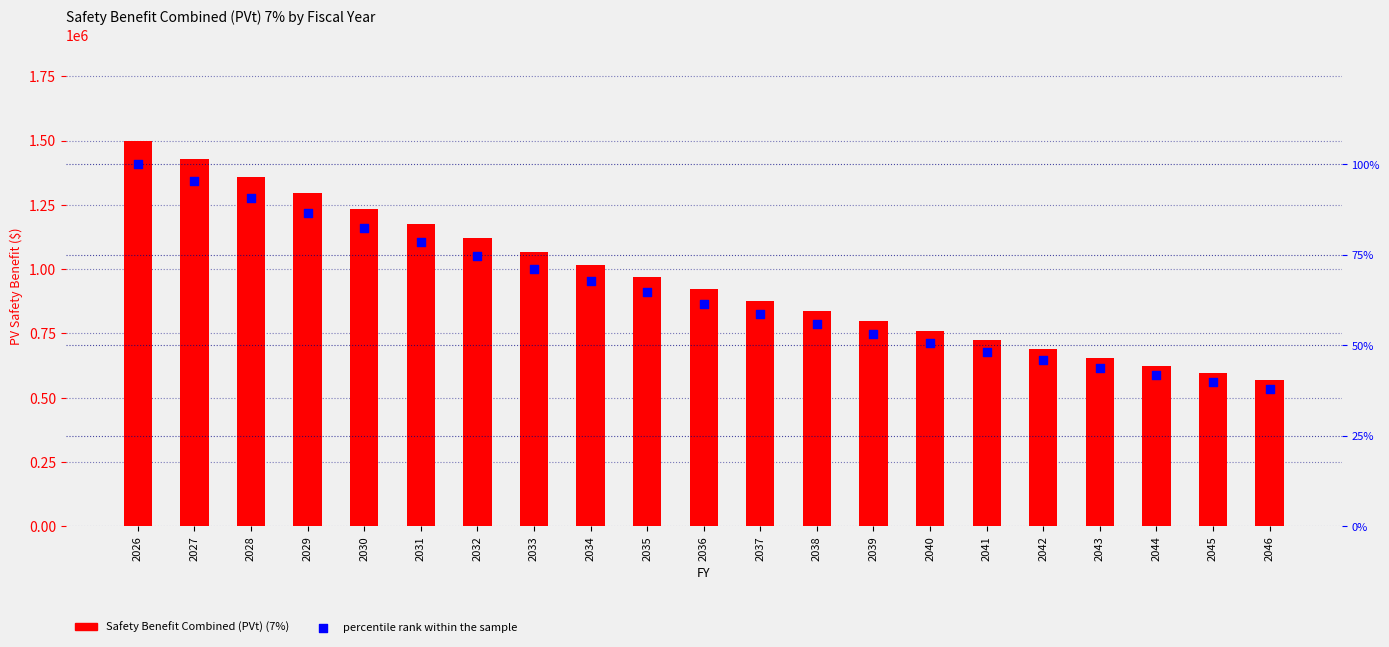

Is the value of Safety Benefit Combined (PVt) (7%) at 2042 greater than the value of percentile rank within the sample at 2043?

Yes